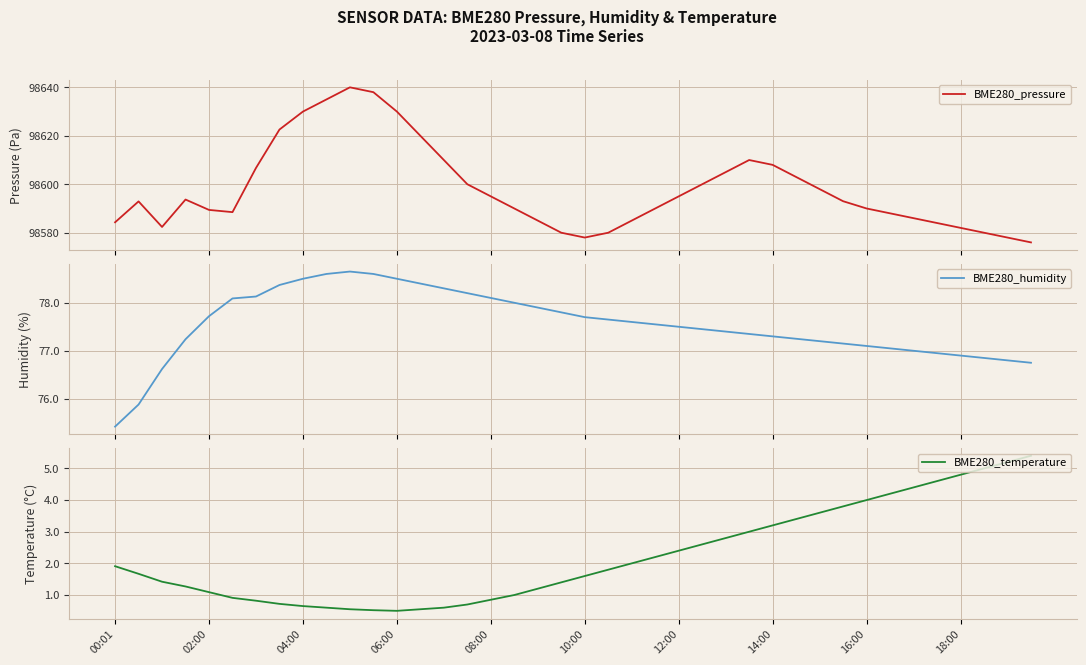

What is the approximate value of BME280_temperature at 26?

2.8